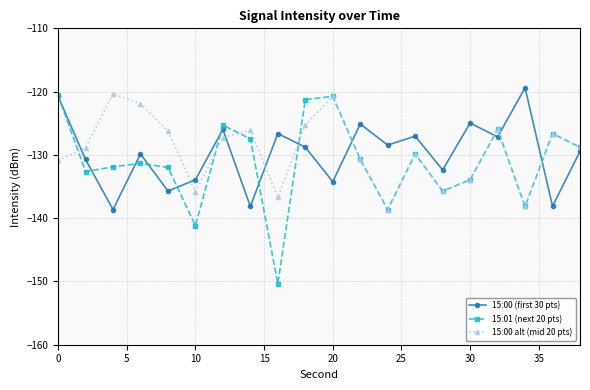

What is the minimum value shown in the chart?

-150.4